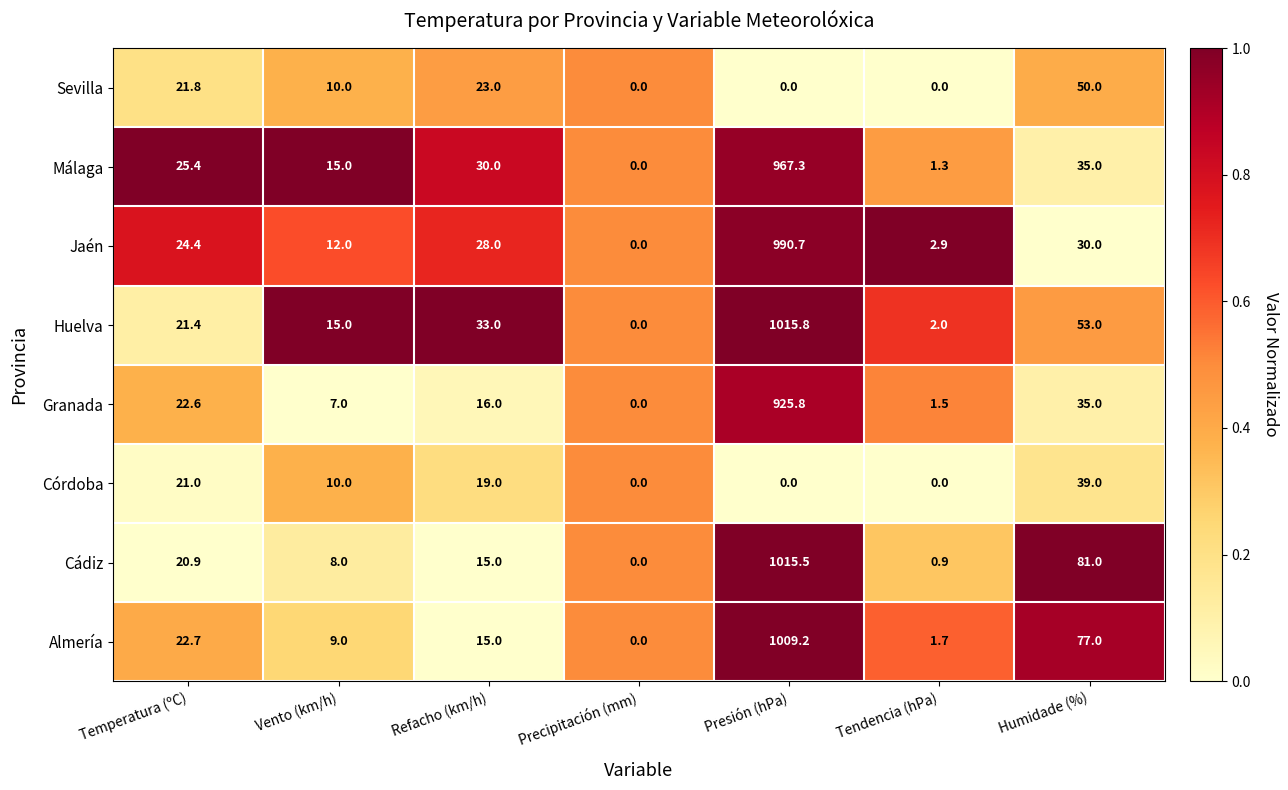

What is the difference between the maximum and minimum values in the Jaén series?

990.7